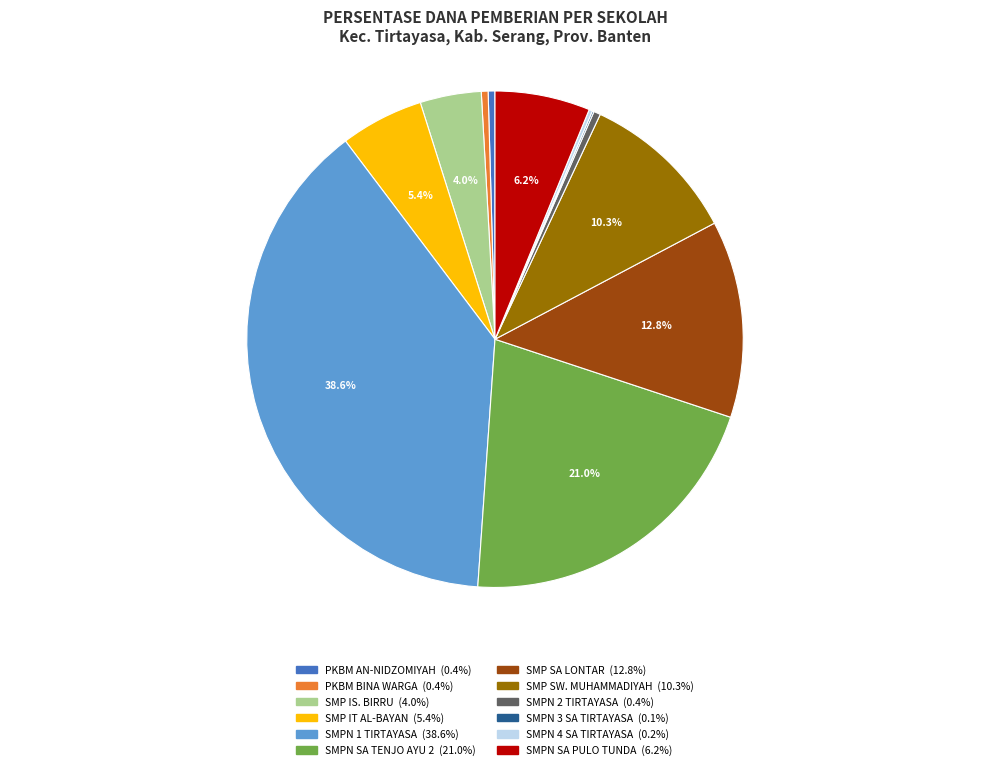

Does any single category account for the majority?

No